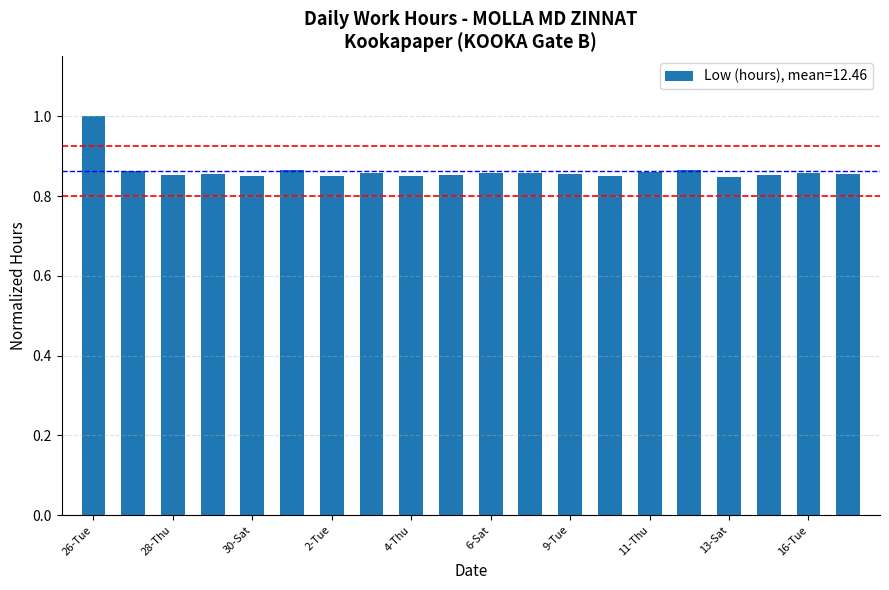

What is the maximum value shown in the chart?

1.0